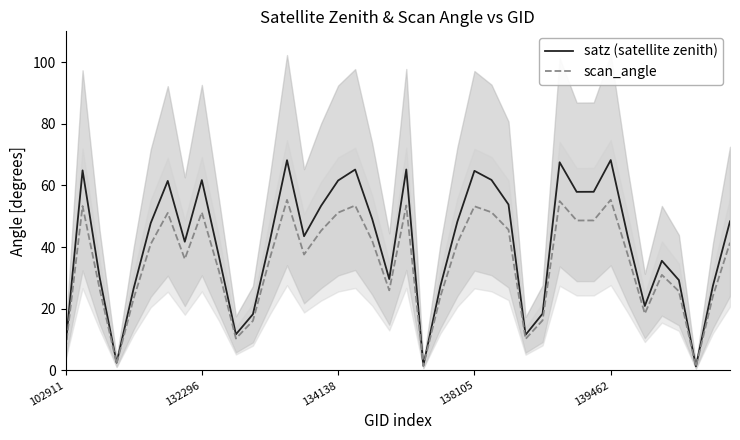

The satz (satellite zenith) series shows 42.8 at 134138. True or false?

False